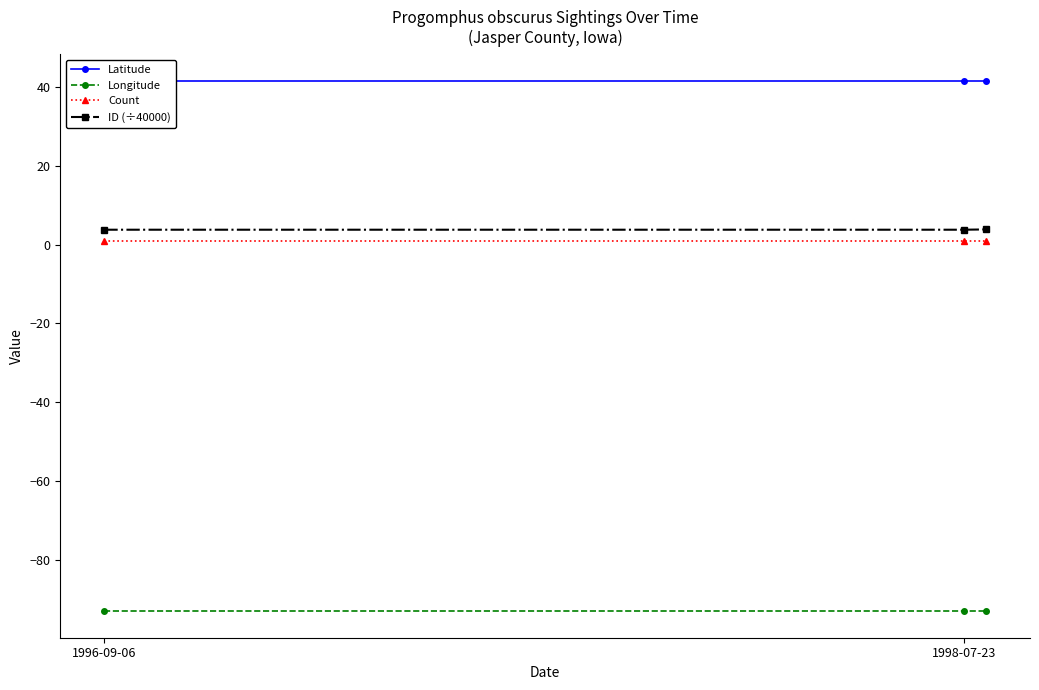

What is the average value of the Count series?

1.0